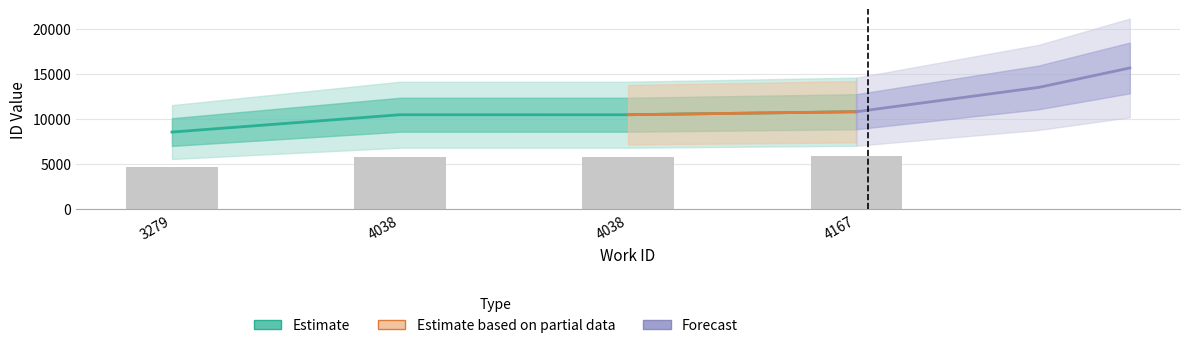

Approximately how many times larger is the value at 4038 compared to 4167?

1.0